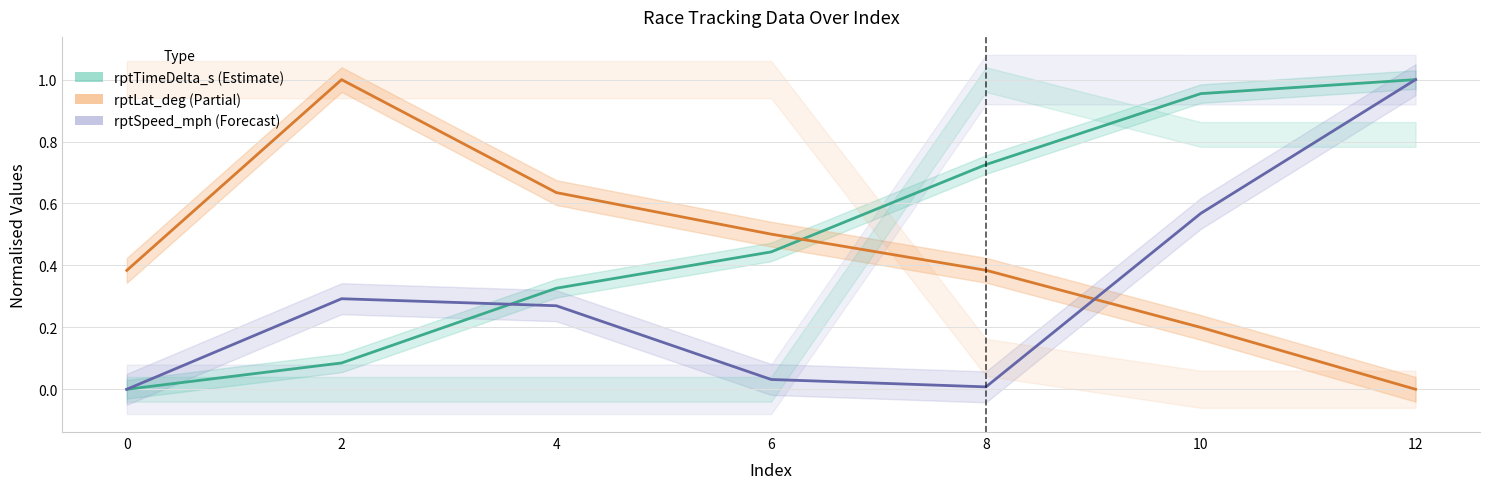

Reading left to right, extract all data points from this chart.

rptTimeDelta_s: 0.0	0.1	0.3	0.4	0.7	1.0	1.0
rptLat_deg: 0.4	1.0	0.6	0.5	0.4	0.2	0.0
rptSpeed_mph: 0.0	0.3	0.3	0.0	0.0	0.6	1.0